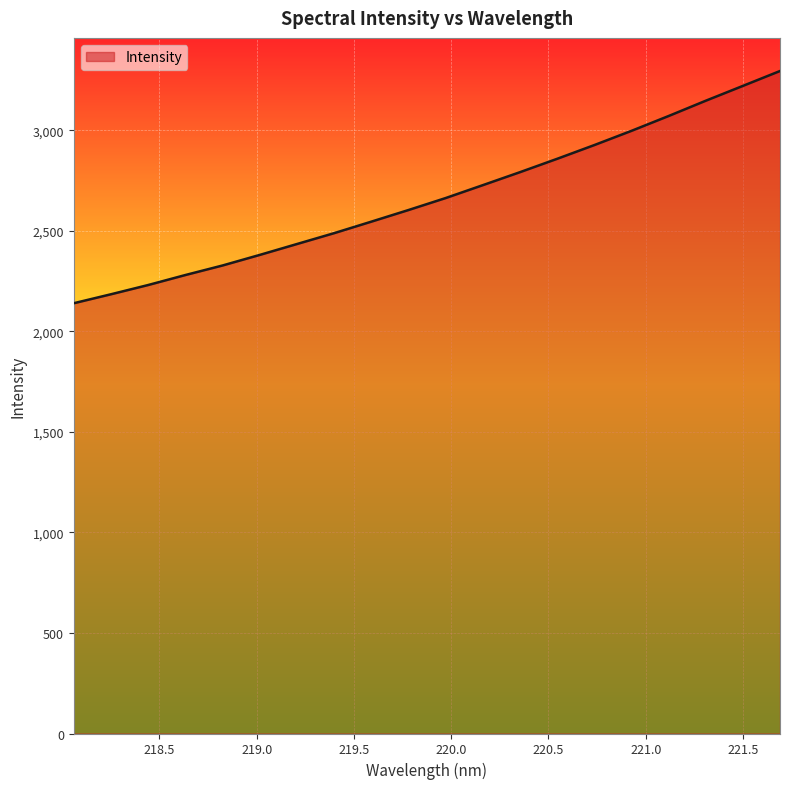

What is the difference between the maximum and minimum values?

1154.8